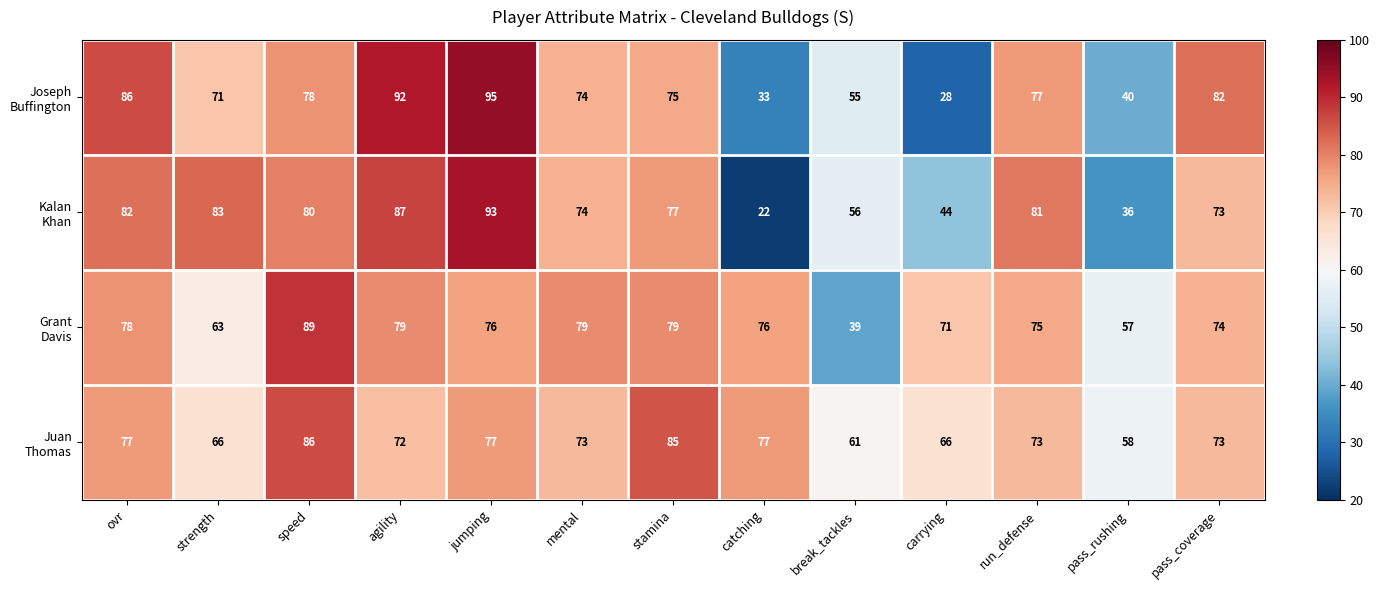

At how many categories does at least one series exceed 76?

10